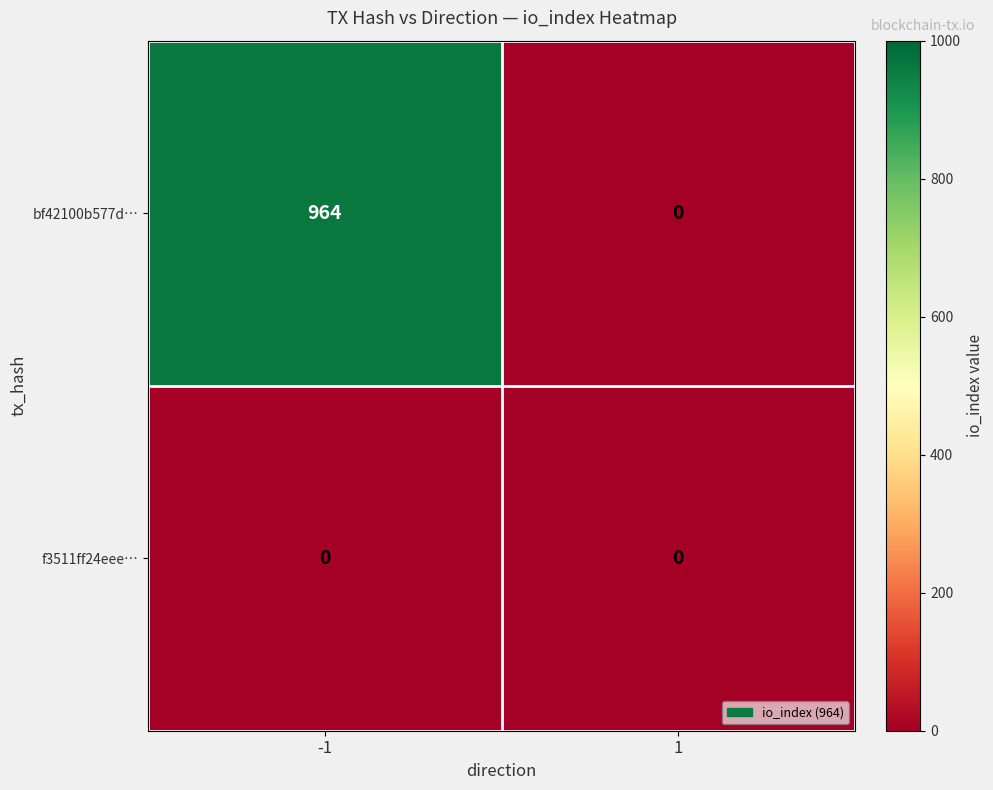

What is the difference between the bf42100b577d… values at -1 and 1?

964